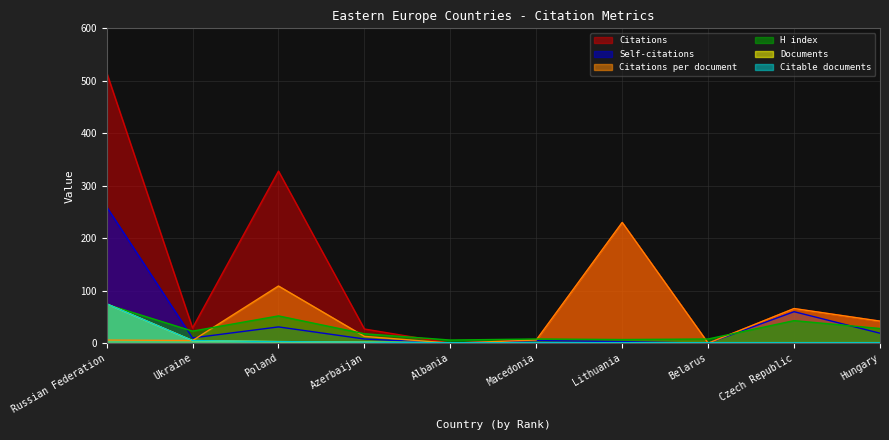

Reading left to right, transcribe all the data shown in this chart.

Citations: 516	29	328	27	0	6	230	0	66	42
Self-citations: 260	10	31	8	0	5	3	0	60	19
Citations per document: 6	5	109	13	0	6	230	0	66	42
H index: 74	23	52	18	6	8	7	8	43	28
Documents: 75	5	3	2	1	1	1	1	1	1
Citable documents: 75	5	3	2	1	1	1	1	1	1